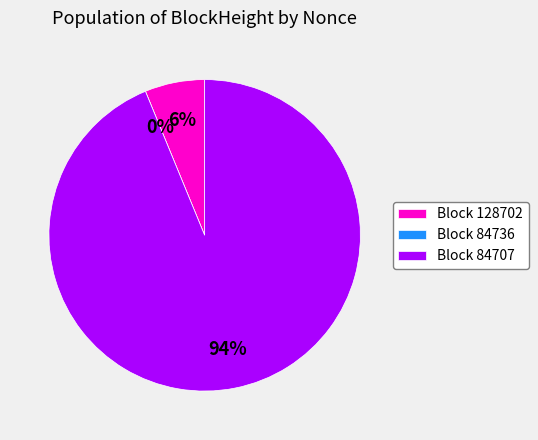

How many slices are in this pie chart?

3